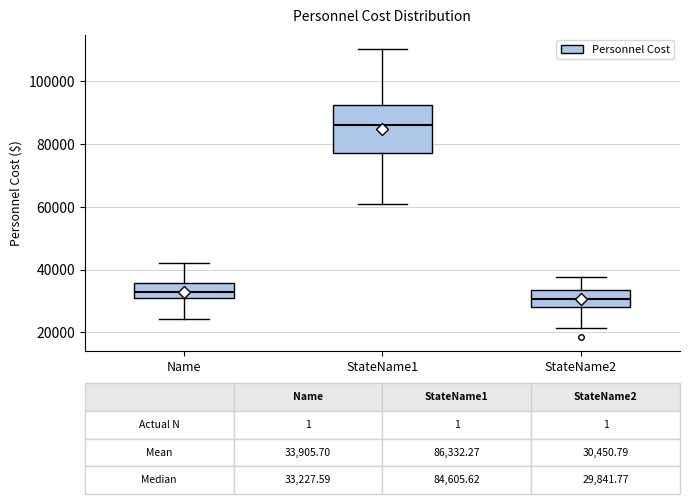

Which box is the tallest, from its lower edge to its upper edge?

StateName1